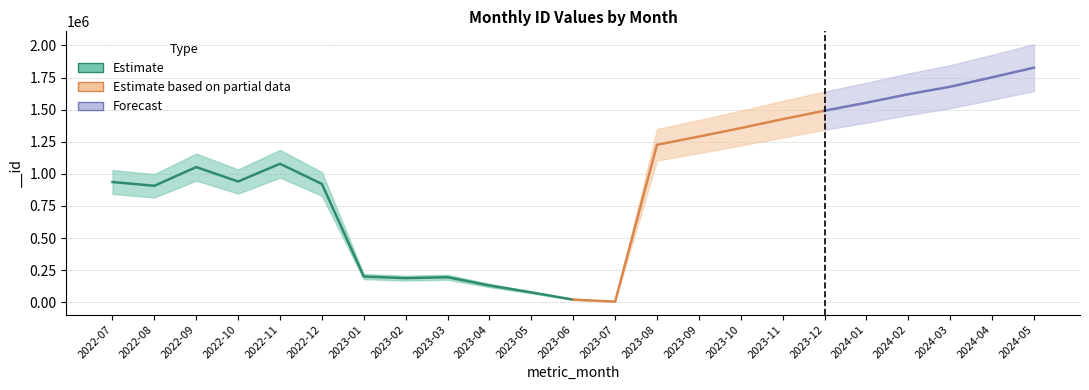

List the labels in order of value, smallest first.

2023-07, 2023-06, 2023-05, 2023-04, 2023-02, 2023-03, 2023-01, 2022-08, 2022-12, 2022-07, 2022-10, 2022-09, 2022-11, 2023-08, 2023-09, 2023-10, 2023-11, 2023-12, 2024-01, 2024-02, 2024-03, 2024-04, 2024-05